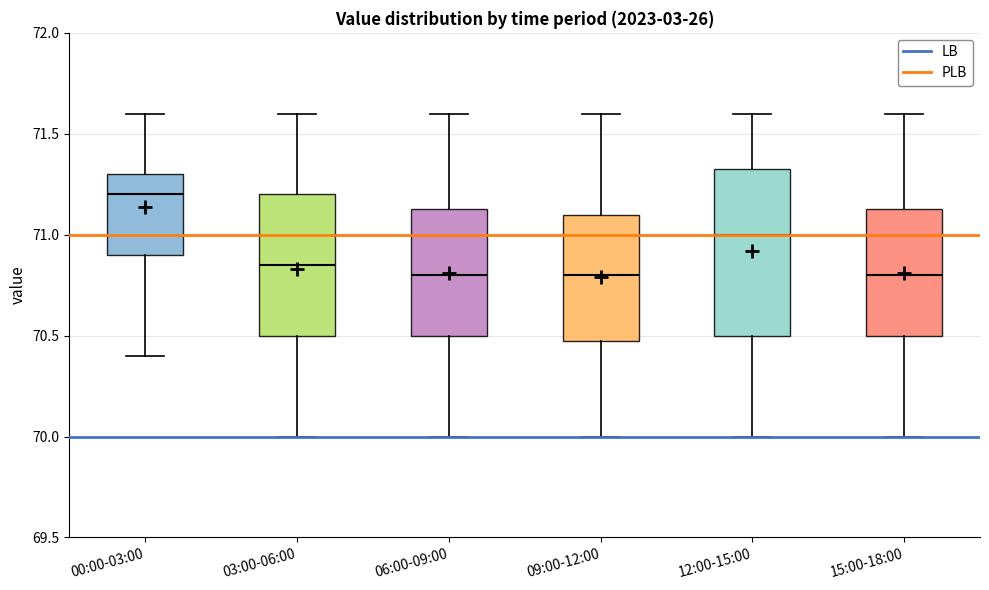

Reading left to right, read every box against the y-axis: the position of its median line, the range the box covers, and the ends of its whiskers. The values are not printed on the chart, so give them approximately, as read against the axis.

00:00-03:00: median 71.20, box 70.90 to 71.30, whiskers 70.40 to 71.60
03:00-06:00: median 70.85, box 70.50 to 71.20, whiskers 70.00 to 71.60
06:00-09:00: median 70.80, box 70.50 to 71.15, whiskers 70.00 to 71.60
09:00-12:00: median 70.80, box 70.50 to 71.10, whiskers 70.00 to 71.60
12:00-15:00: median 71.00, box 70.50 to 71.35, whiskers 70.00 to 71.60
15:00-18:00: median 70.80, box 70.50 to 71.15, whiskers 70.00 to 71.60